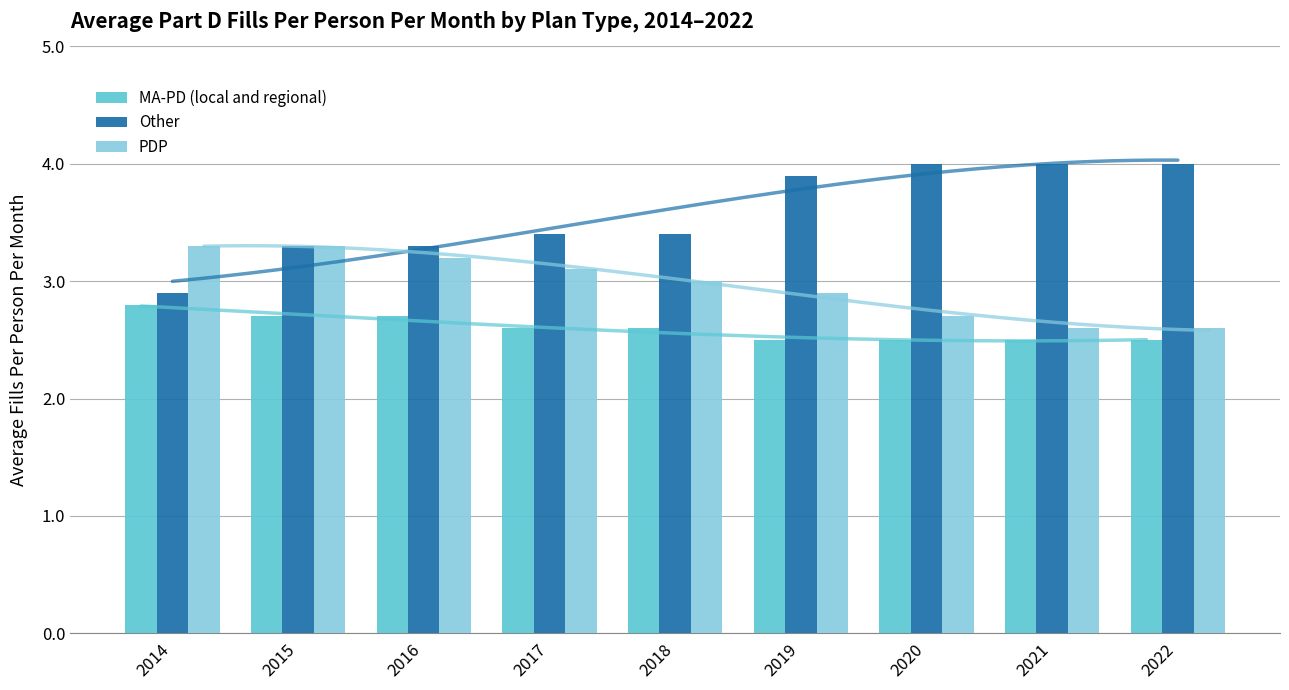

What is the difference between the maximum and minimum values in the Other series?

1.1